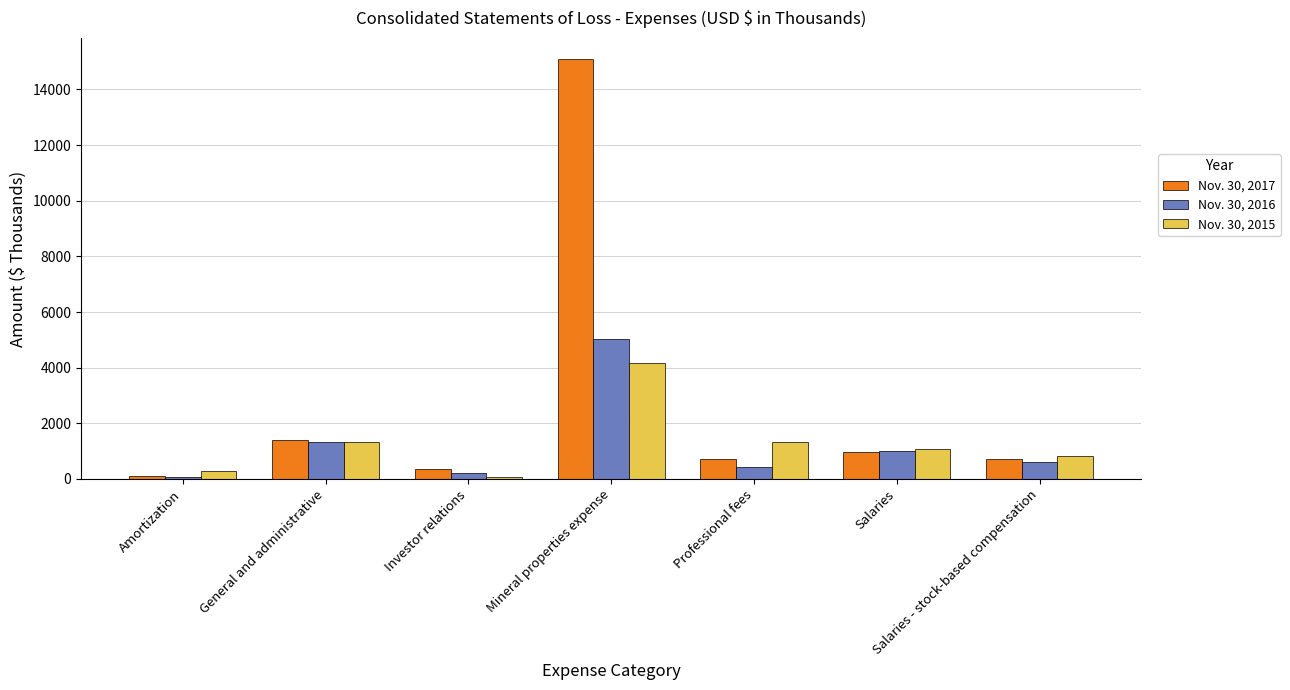

How many groups of bars are there?

7